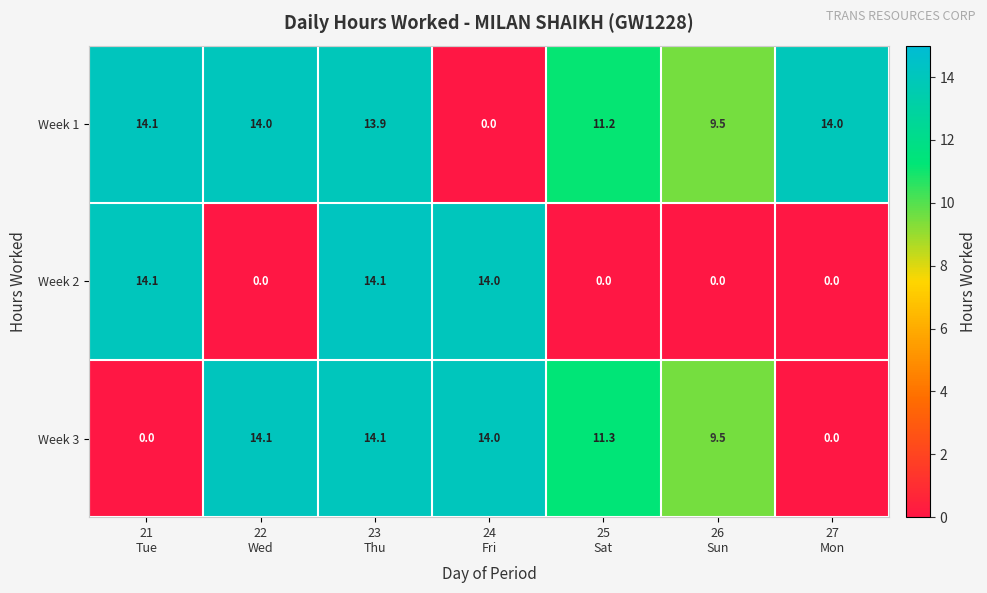

Reading left to right, what are all the values shown in this chart?

Week 1: 14.1	14.0	13.9	0.0	11.2	9.5	14.0
Week 2: 14.1	0.0	14.1	14.0	0.0	0.0	0.0
Week 3: 0.0	14.1	14.1	14.0	11.3	9.5	0.0